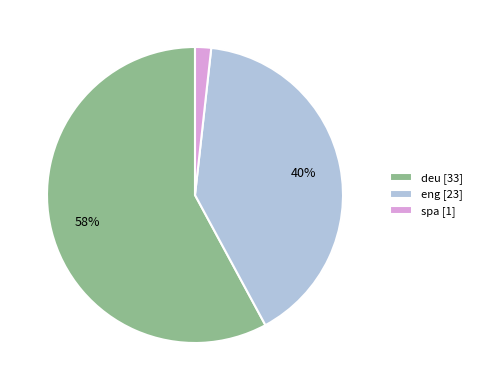

Does eng account for over 50% of the chart?

No